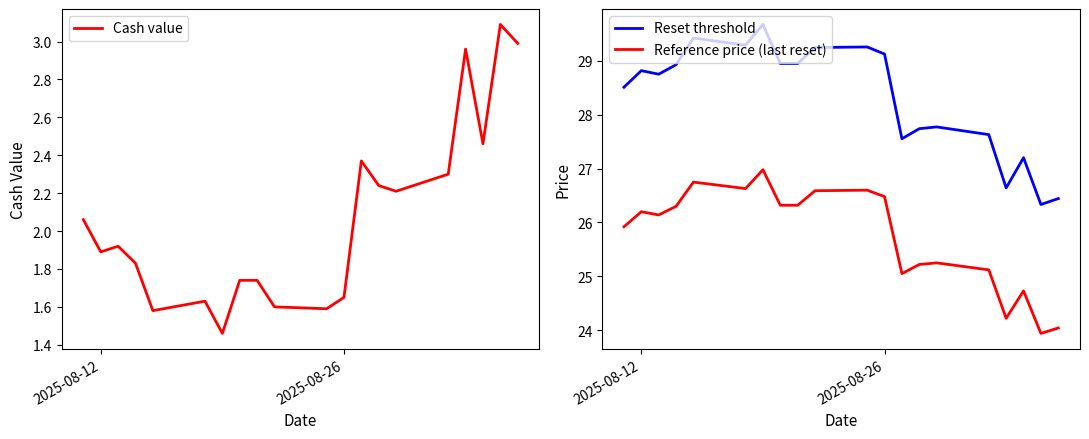

What are all the series names shown in the legend?

Cash value, Reset threshold, Reference price (last reset)